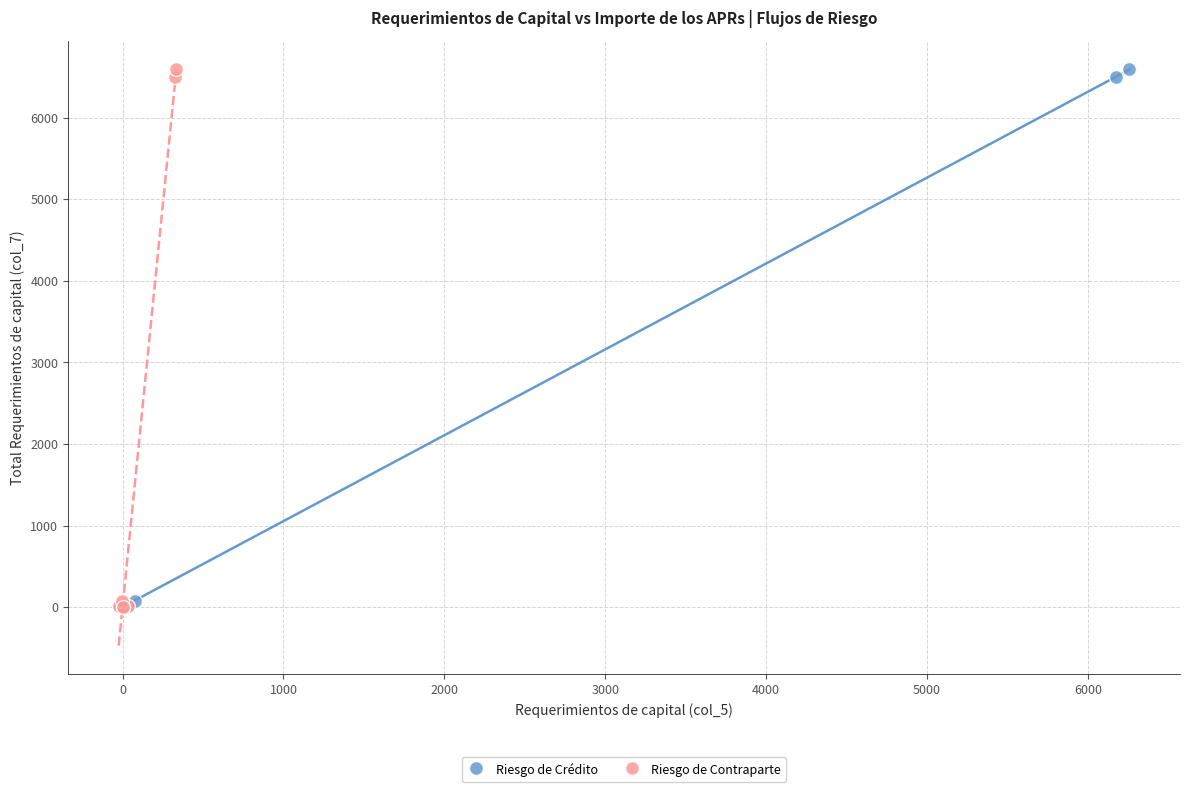

What are all the series names shown in the legend?

Riesgo de Crédito, Riesgo de Contraparte